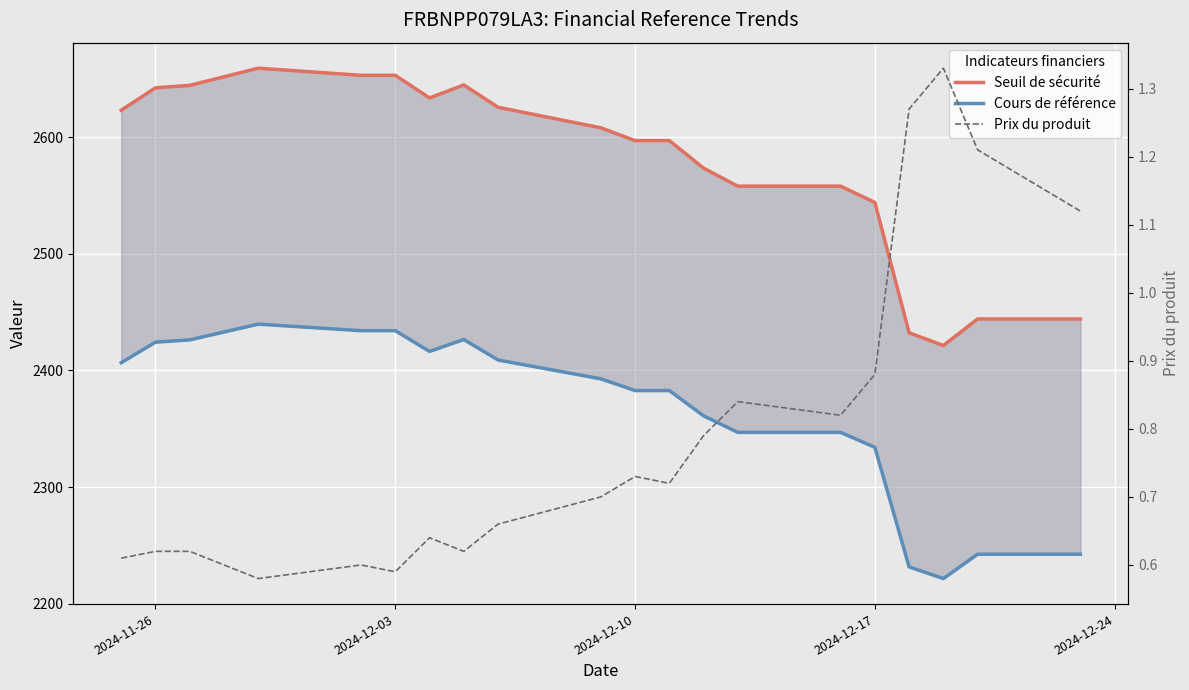

How many data points does each series have?

20